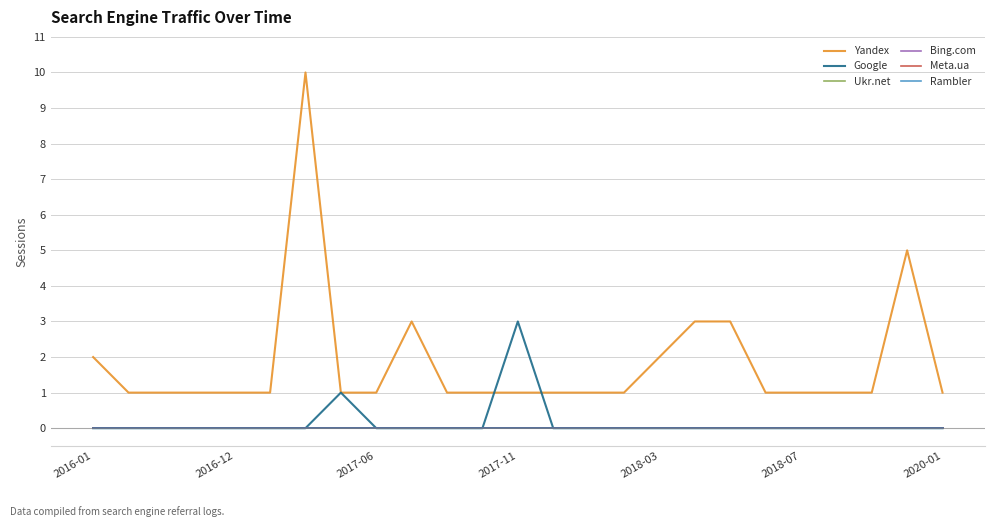

Does the chart display data point markers on the line(s)?

No